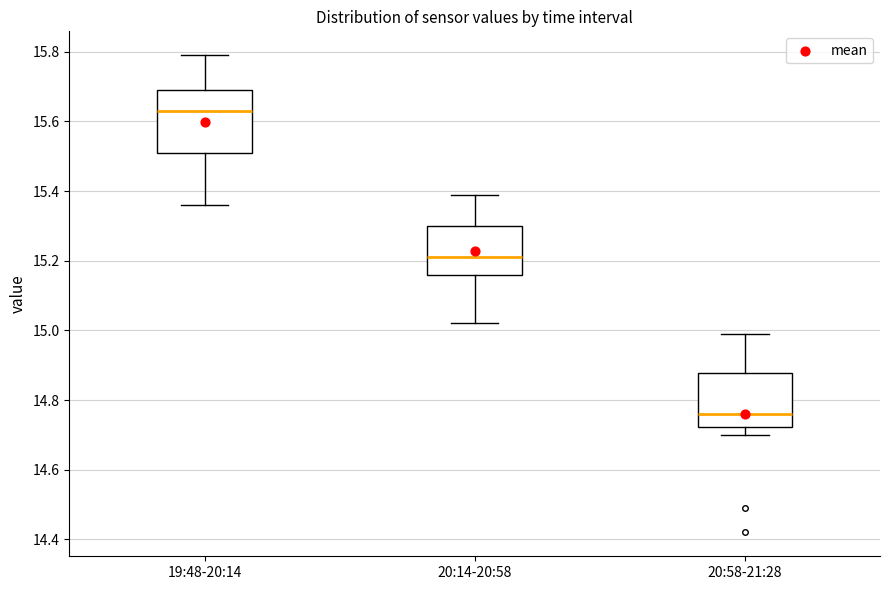

Reading left to right, transcribe this box plot: for each box, give where its median line is, the range the box spans, and where its two whiskers end, as read against the y-axis. The values are not printed on the chart, so give them approximately, as read against the axis.

19:48-20:14: median 15.64, box 15.52 to 15.70, whiskers 15.36 to 15.80
20:14-20:58: median 15.22, box 15.16 to 15.30, whiskers 15.02 to 15.40
20:58-21:28: median 14.76, box 14.72 to 14.88, whiskers 14.70 to 15.00